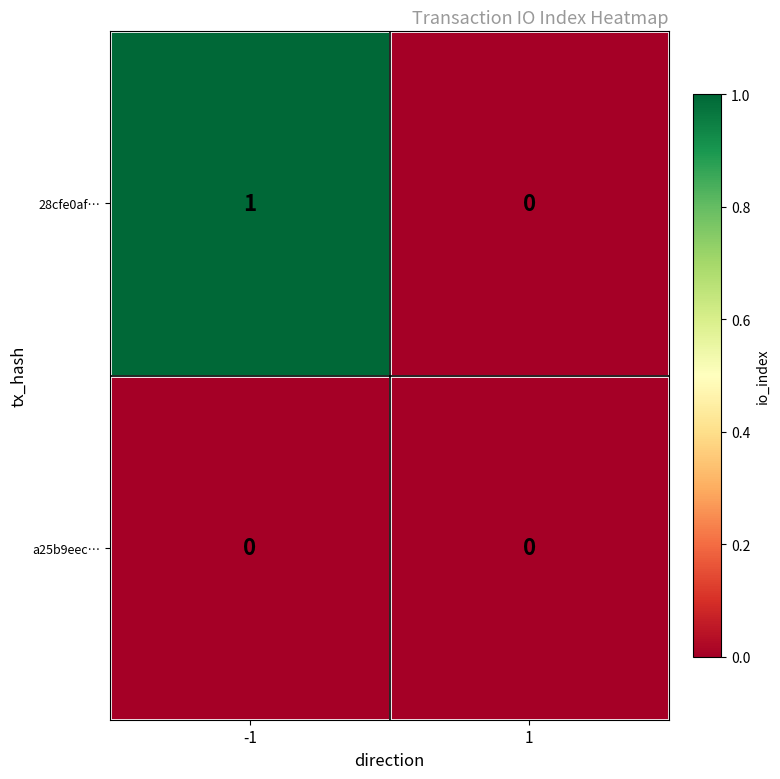

The 28cfe0af… series shows 0 at 1. True or false?

True